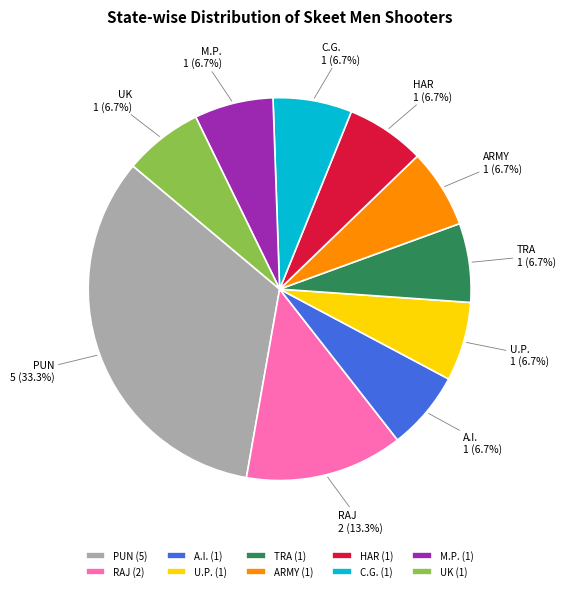

What is the ratio of the value at A.I. to the value at M.P.?

1.0